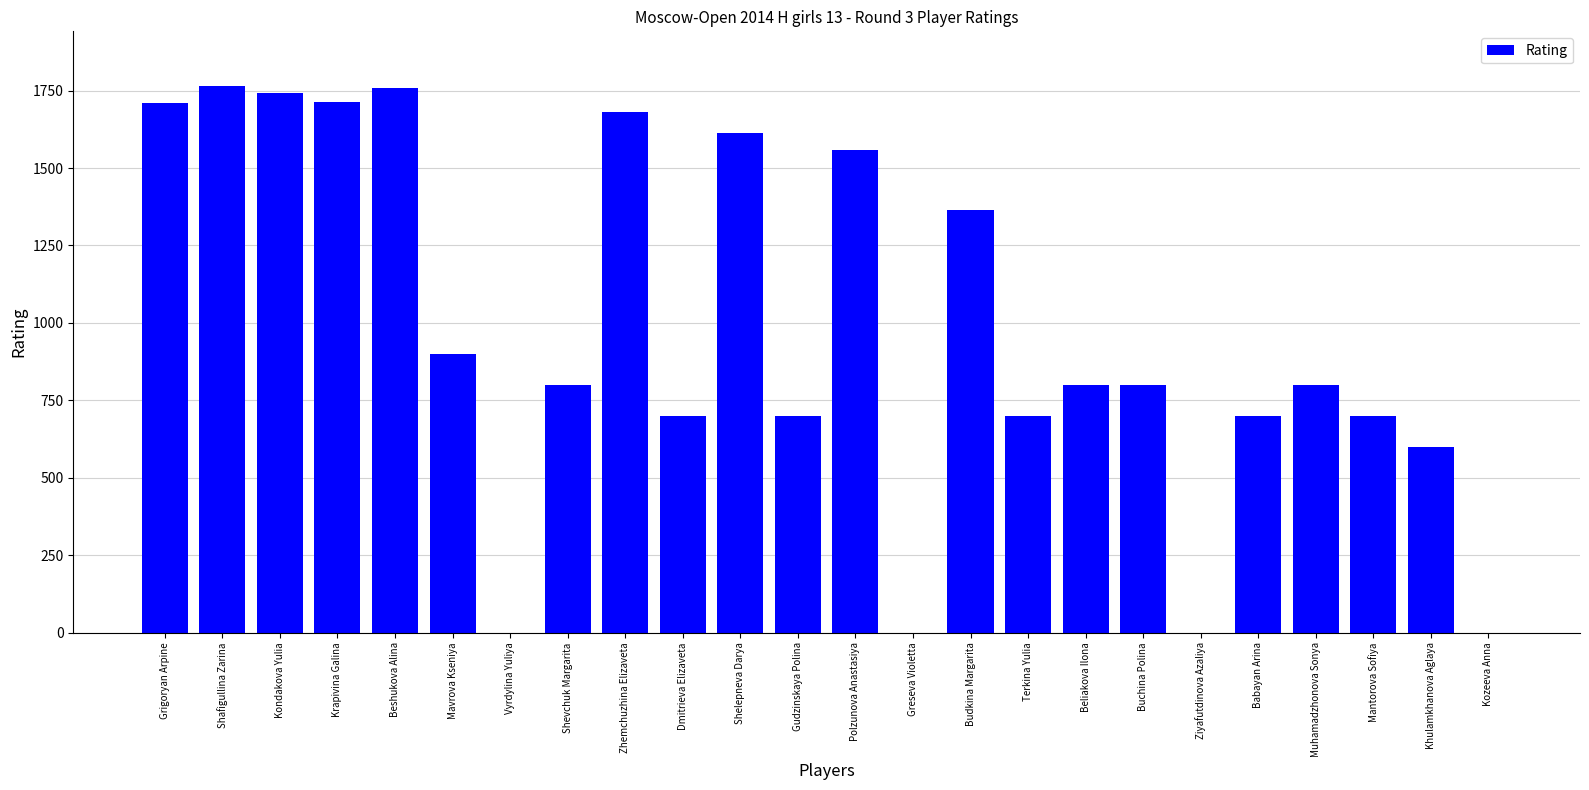

What is the maximum value shown in the chart?

1765